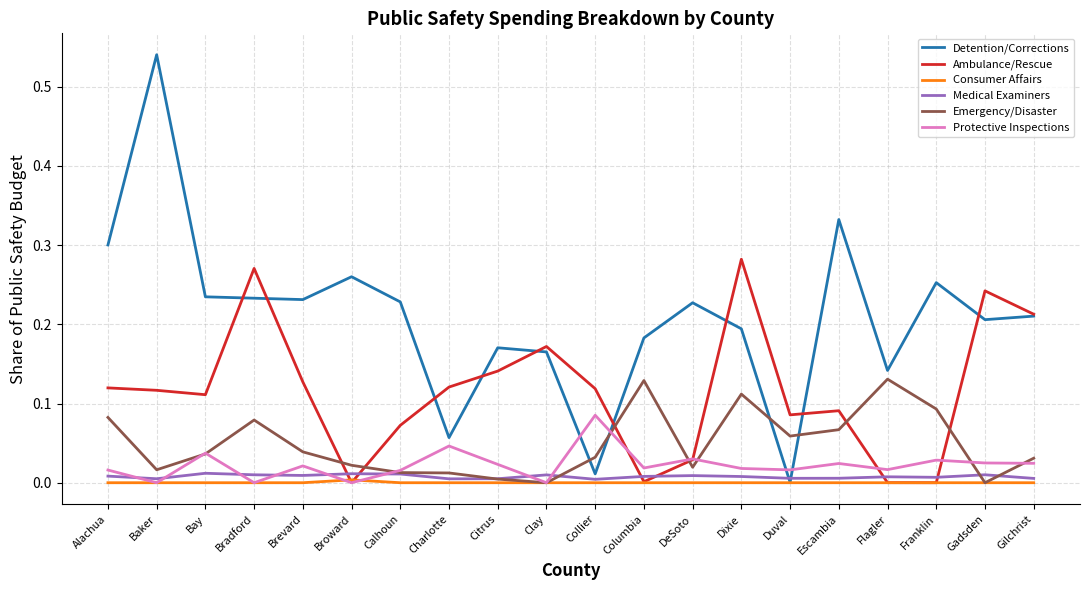

Which label corresponds to the largest value in the chart?

Baker